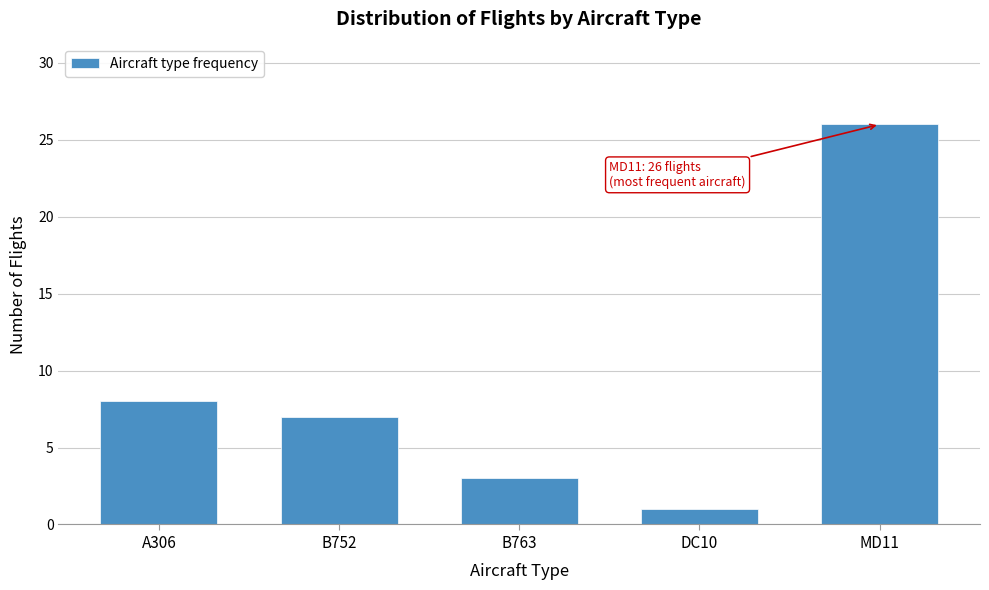

Reading right to left, extract all data points from this chart.

MD11=26	DC10=1	B763=3	B752=7	A306=8